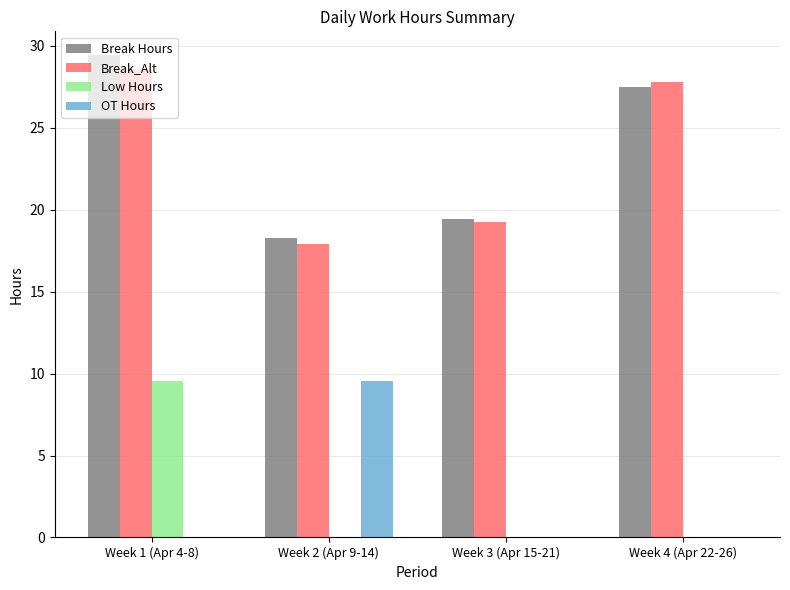

What is the sum of the OT Hours values at Week 2 (Apr 9-14) and Week 3 (Apr 15-21)?

9.6